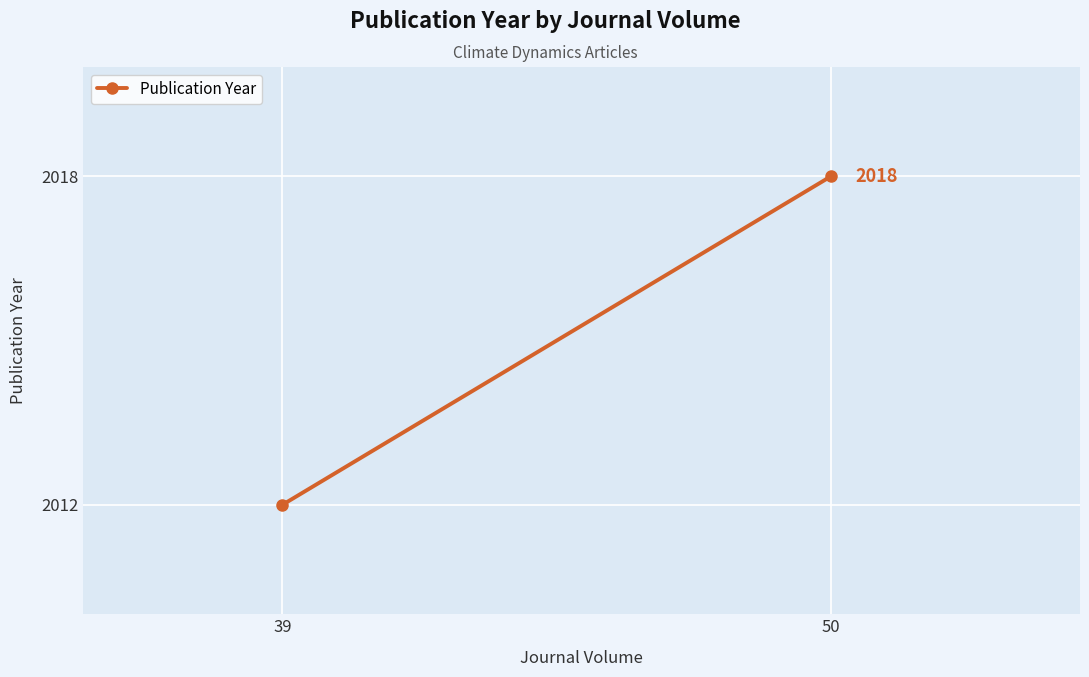

True or false: the data shows 2018 at 50.

True